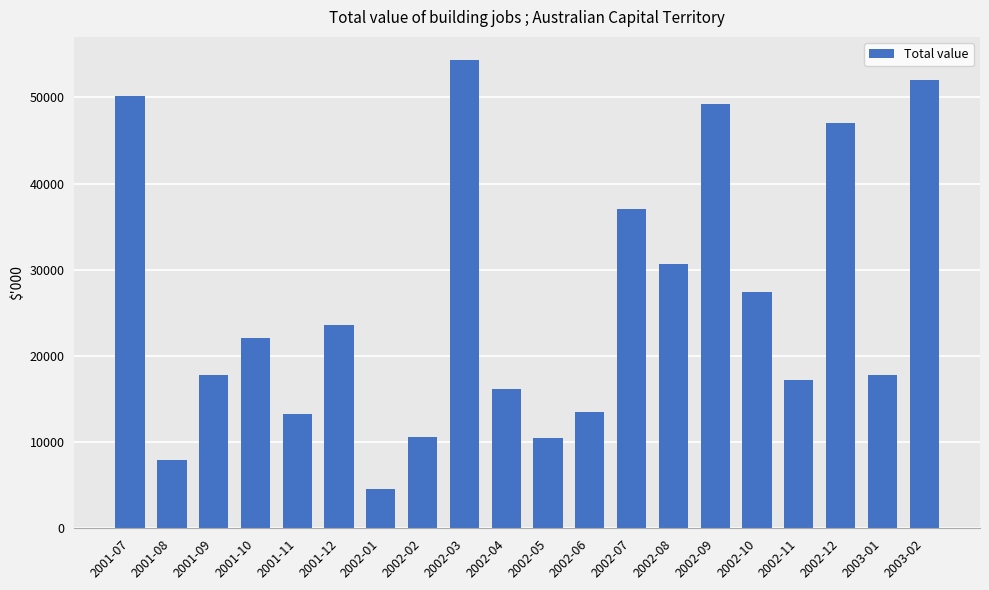

What is the difference between the maximum and minimum values?

49779